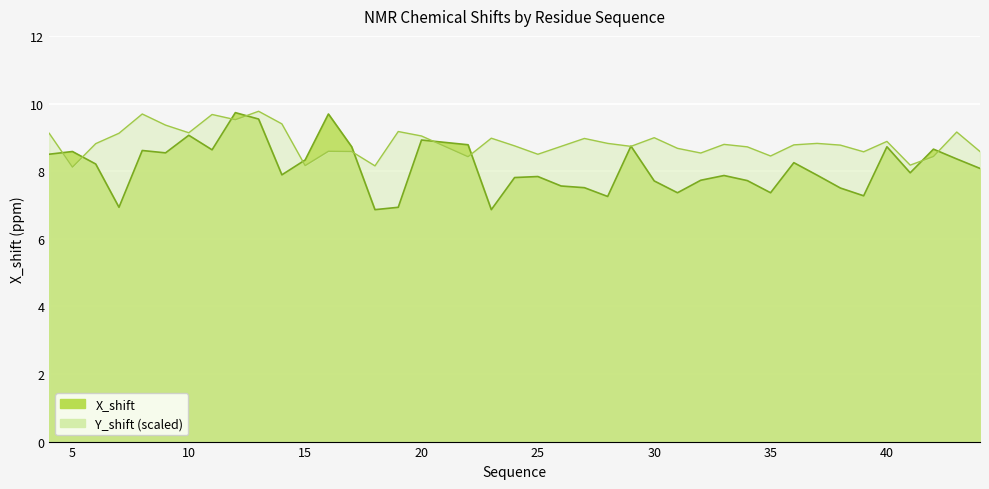

Where is Y_shift nearest to the value 8?

5